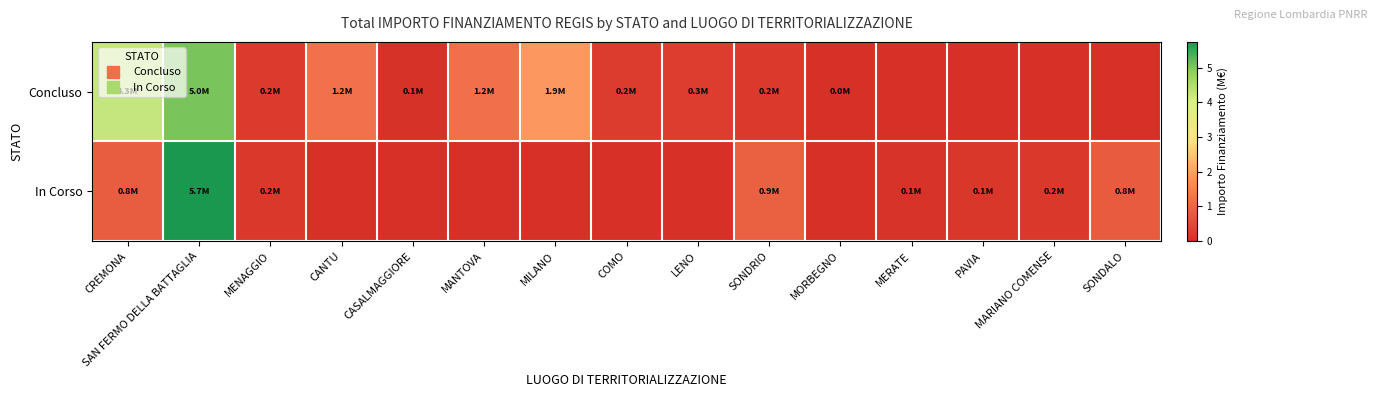

Between LENO and MARIANO COMENSE, which is larger?

LENO